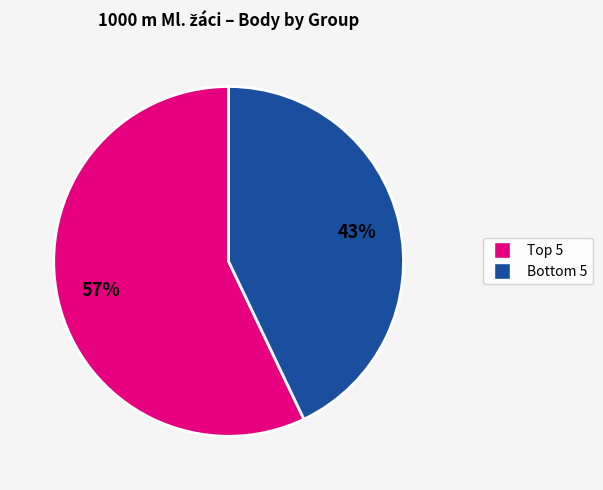

Is there a majority slice in this chart?

Yes